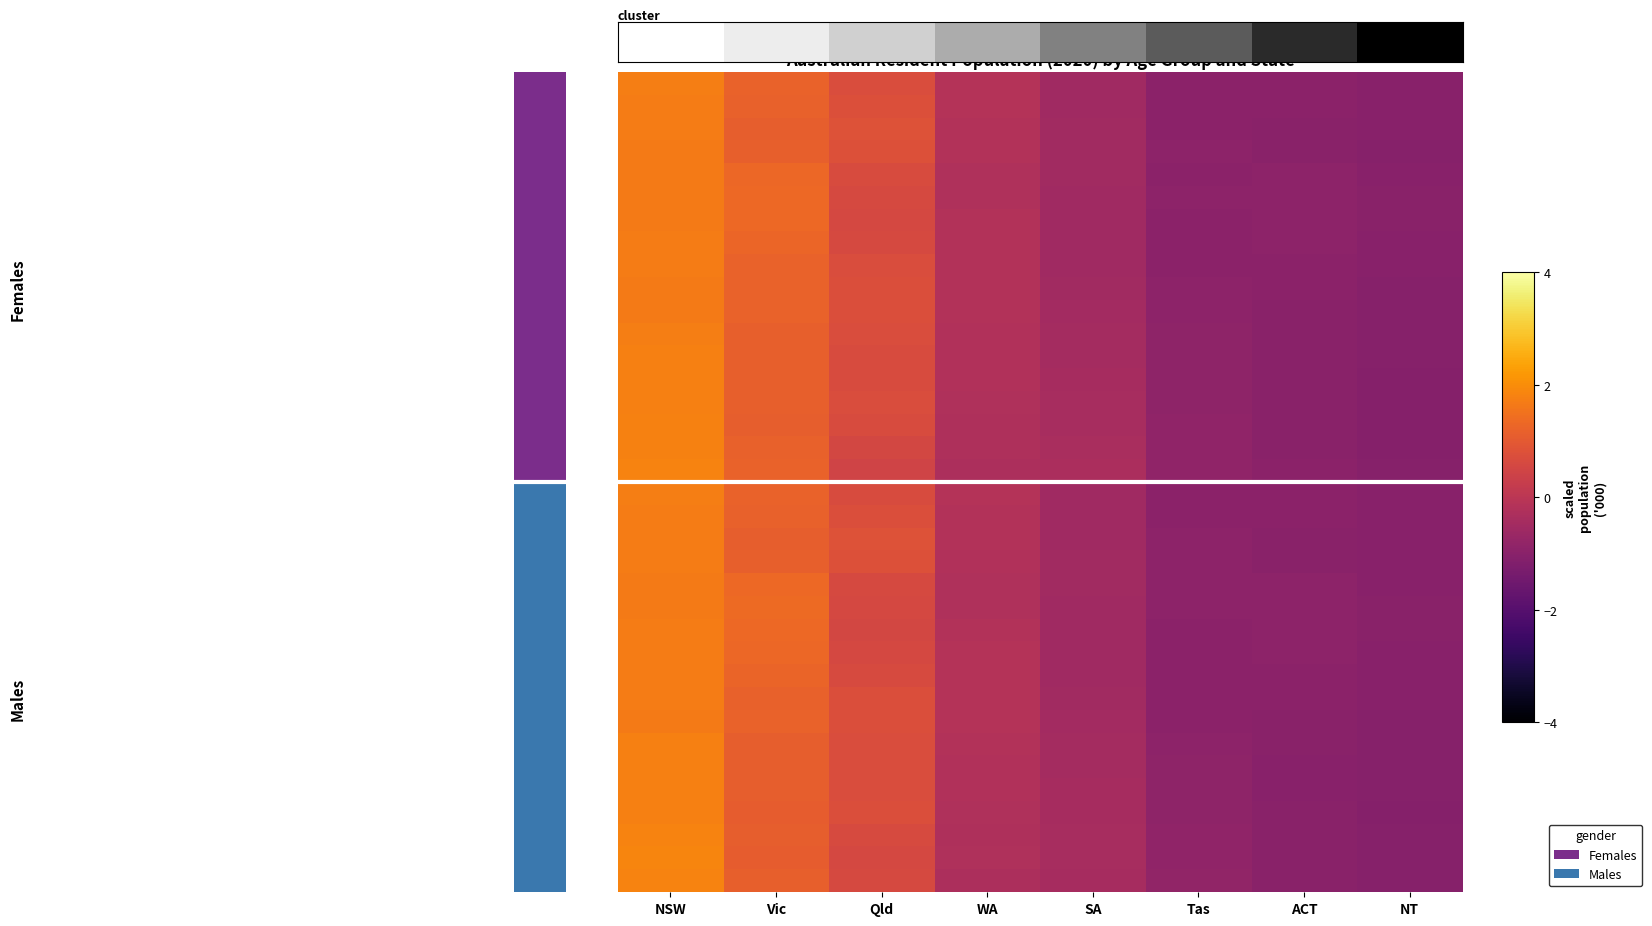

At which category is the sum across all series the highest?

NSW